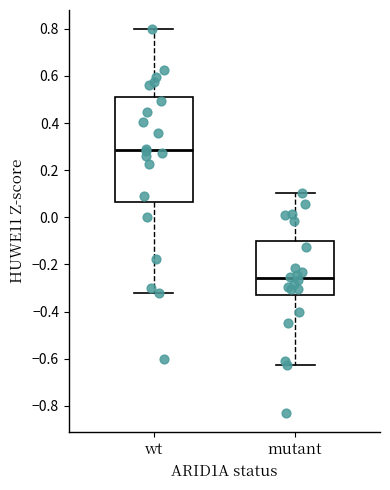

Which box has the lowest median line?

mutant